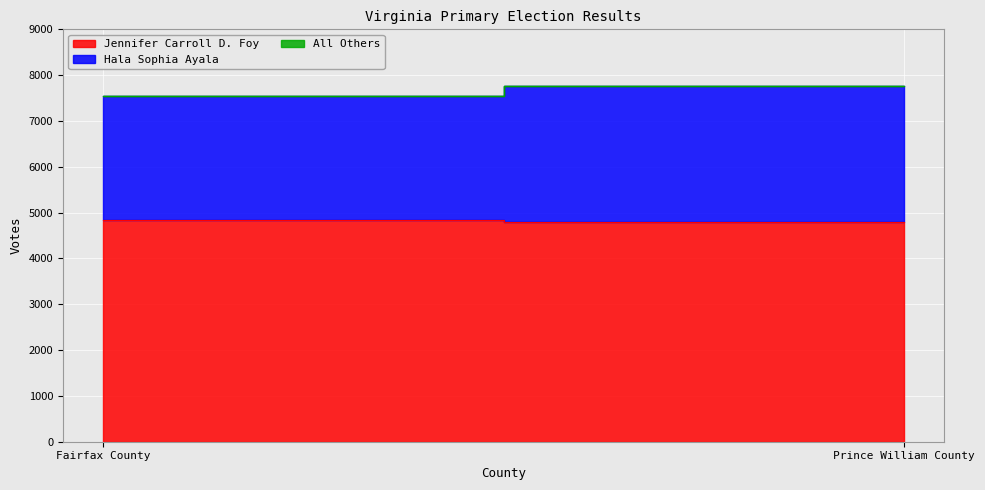

What are all the series names shown in the legend?

Jennifer Carroll D. Foy, Hala Sophia Ayala, All Others